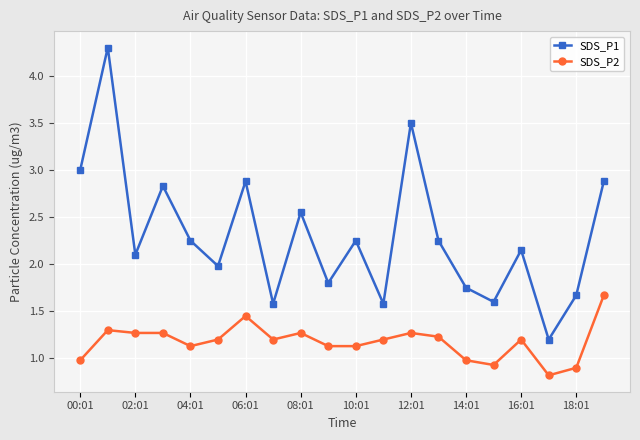

What is the maximum value for SDS_P1?

4.3